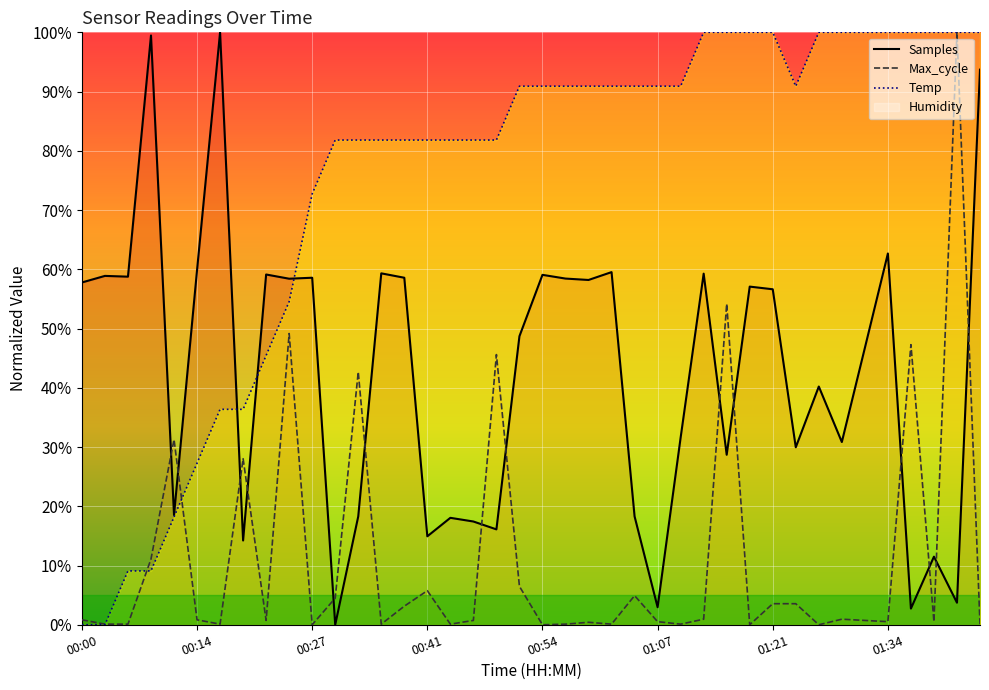

What position from the right is 01:26?

8